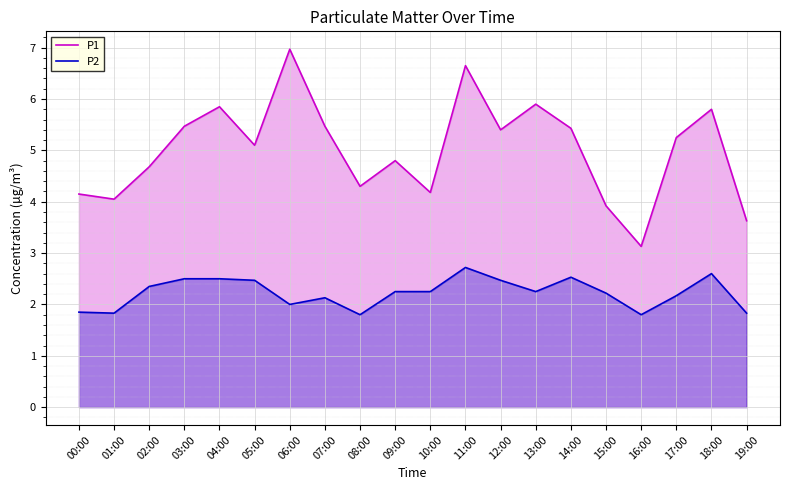

List the labels in order of P2 value, smallest first.

08:00, 16:00, 01:00, 19:00, 00:00, 06:00, 07:00, 17:00, 15:00, 09:00, 10:00, 13:00, 02:00, 05:00, 12:00, 03:00, 04:00, 14:00, 18:00, 11:00